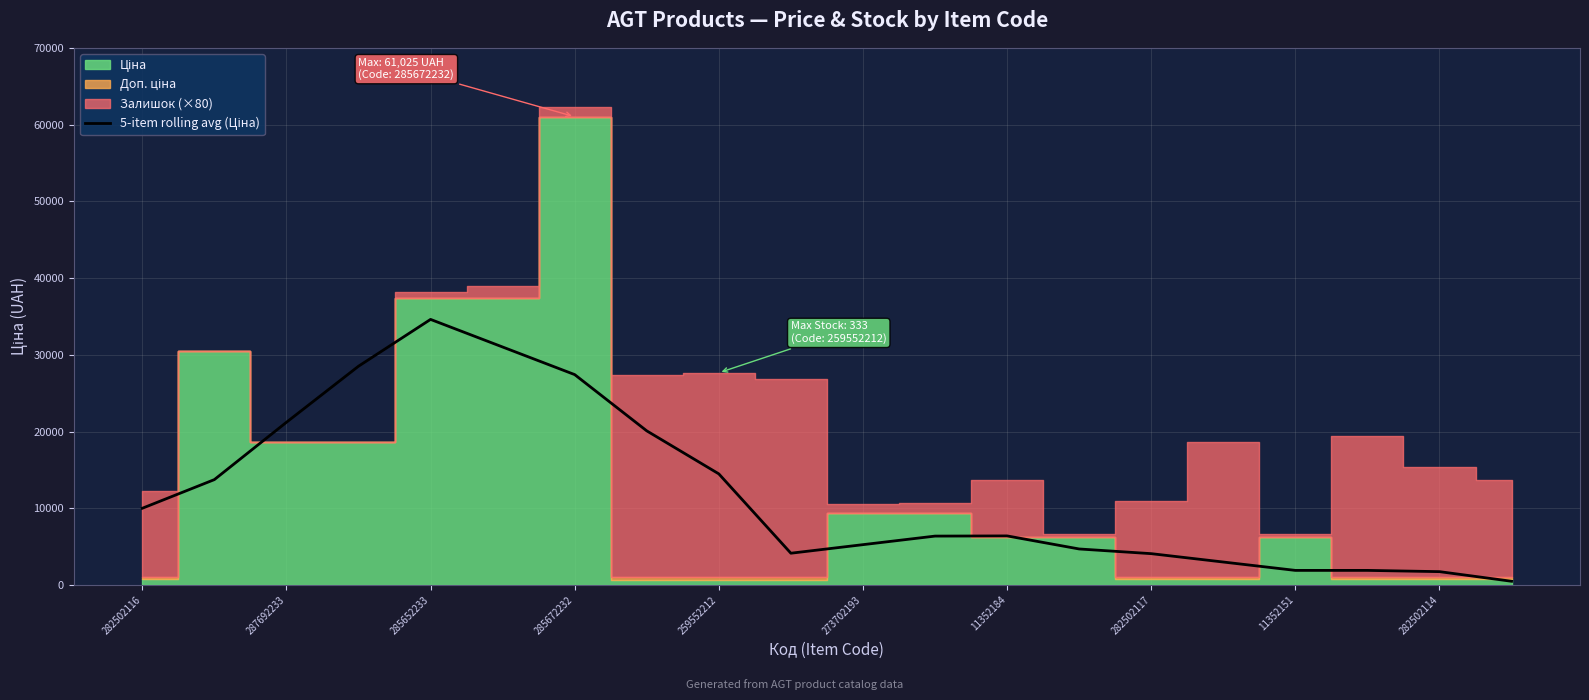

How many lines are shown in the chart?

1